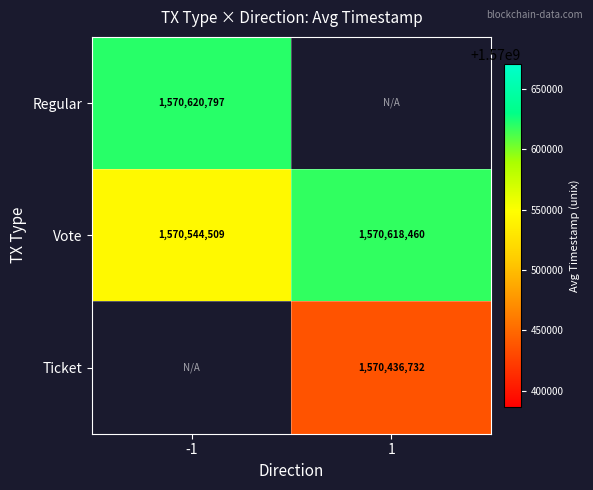

At which label is Vote closest to 1570581484?

-1